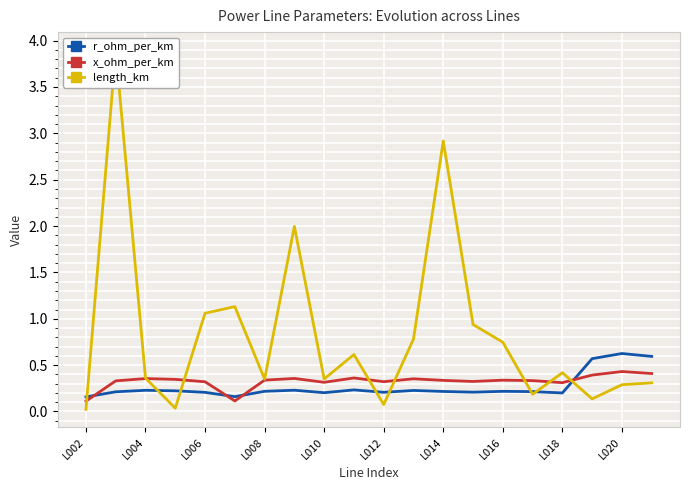

How many lines are shown in the chart?

3